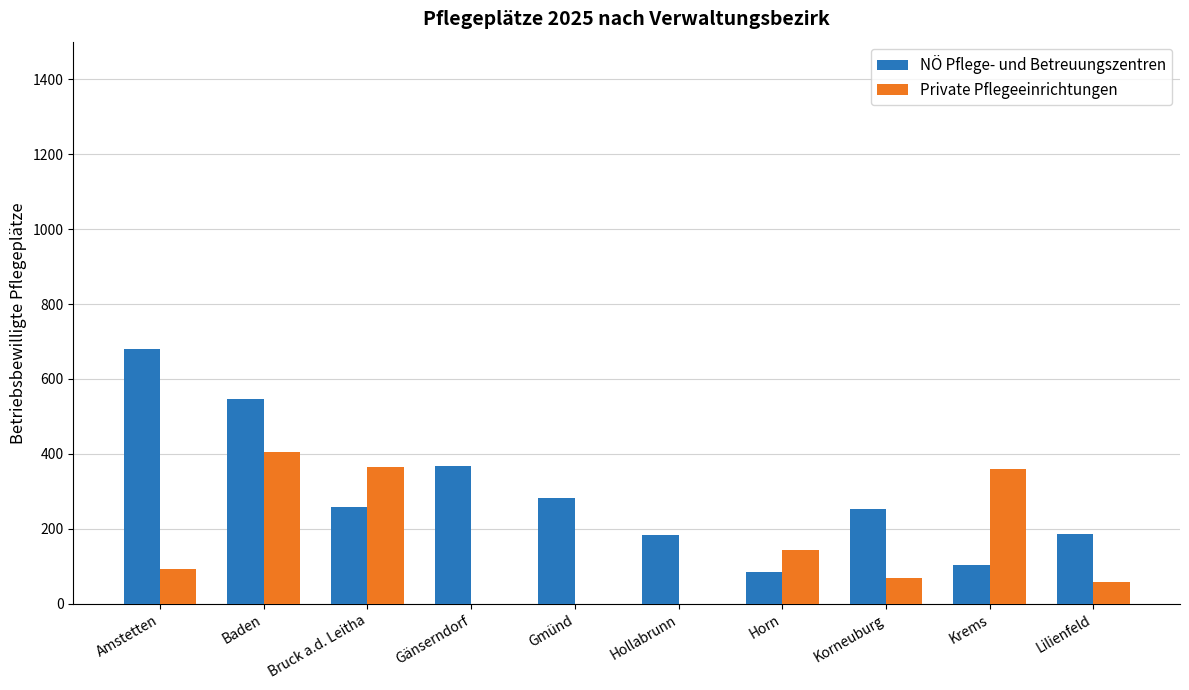

At which label does Private Pflegeeinrichtungen reach its peak?

Baden